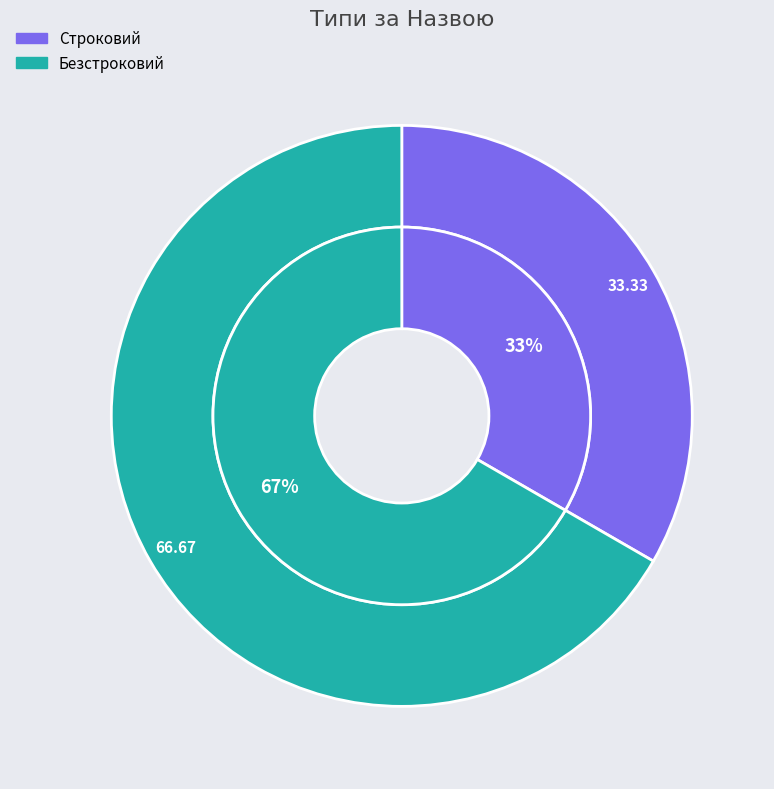

What is the change in value from Строковий to Безстроковий?

+1